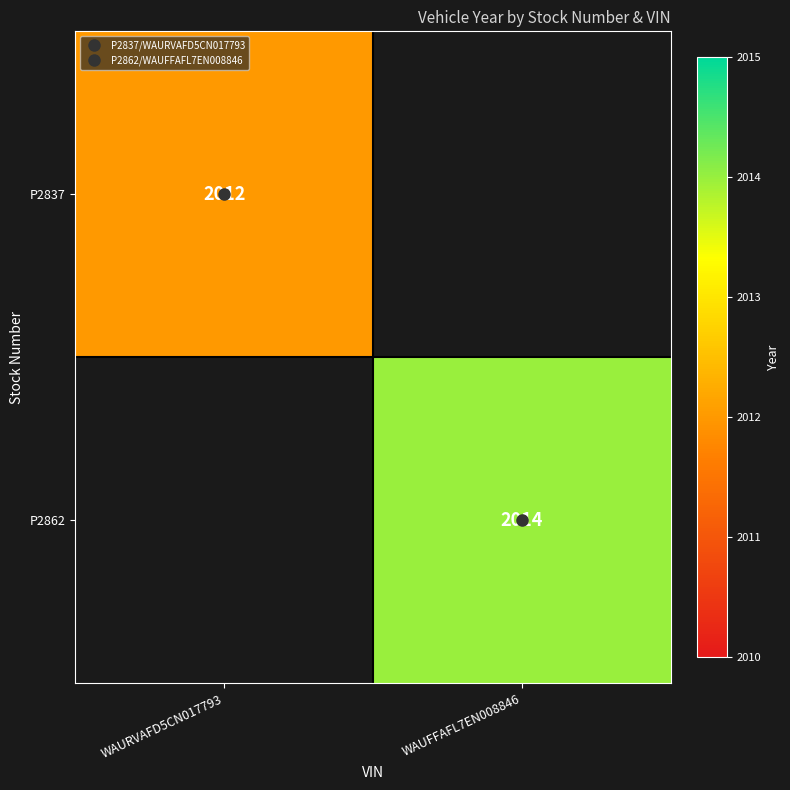

Is the value of P2837 at WAUFFAFL7EN008846 greater than the value of P2862 at WAUFFAFL7EN008846?

No